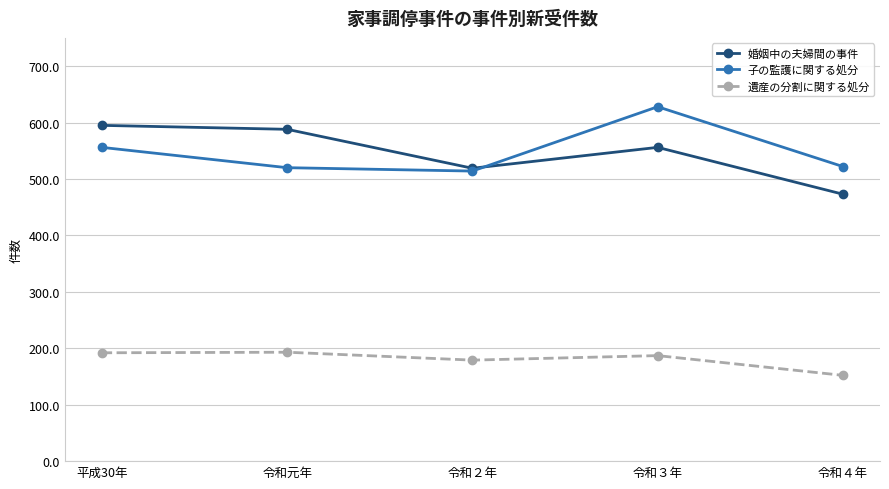

Is the value of 子の監護に関する処分 at 令和４年 greater than the value of 婚姻中の夫婦間の事件 at 令和３年?

No